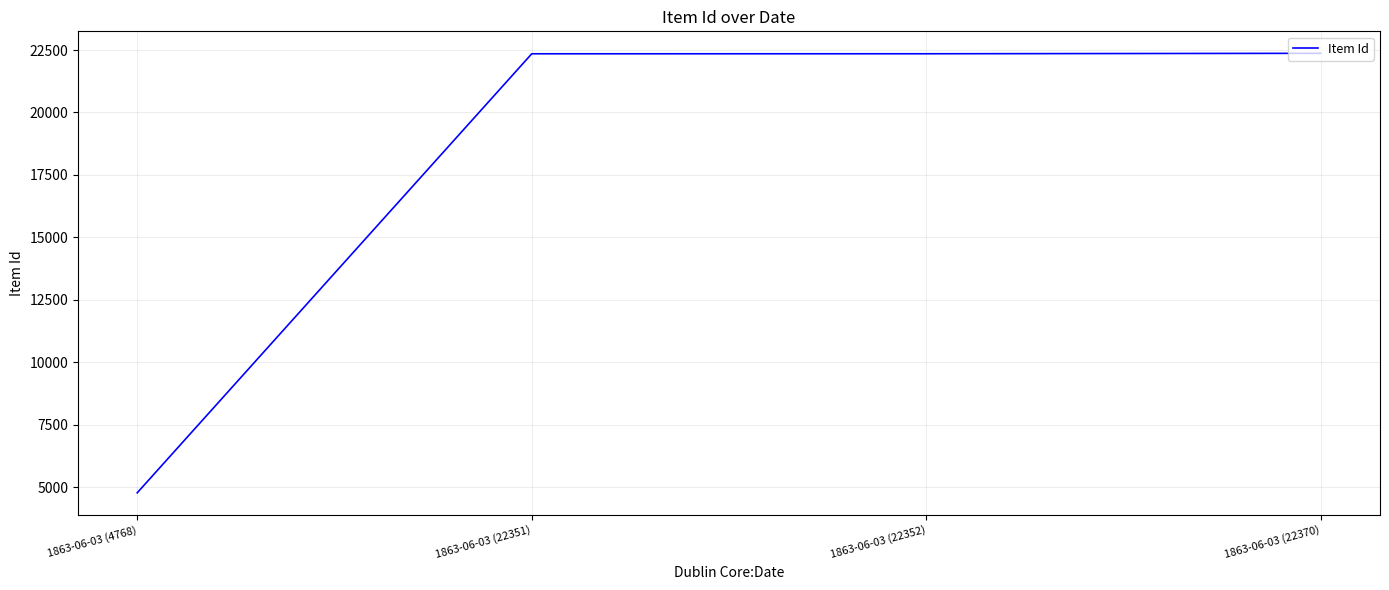

True or false: the data shows 7506 at 1863-06-03 (4768).

False